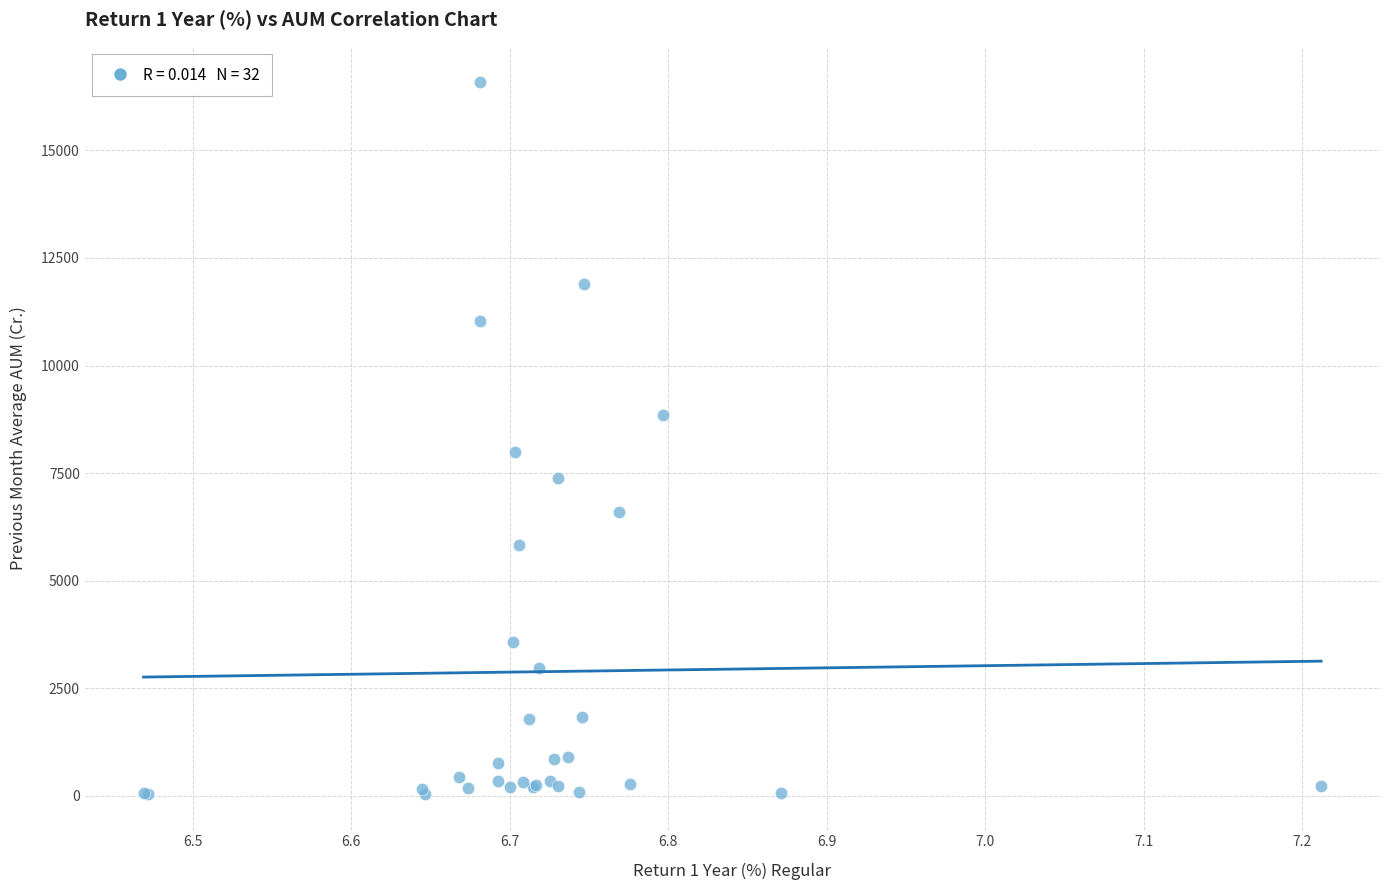

What Y value in the scatter plot is closest to 8307?

7994.8